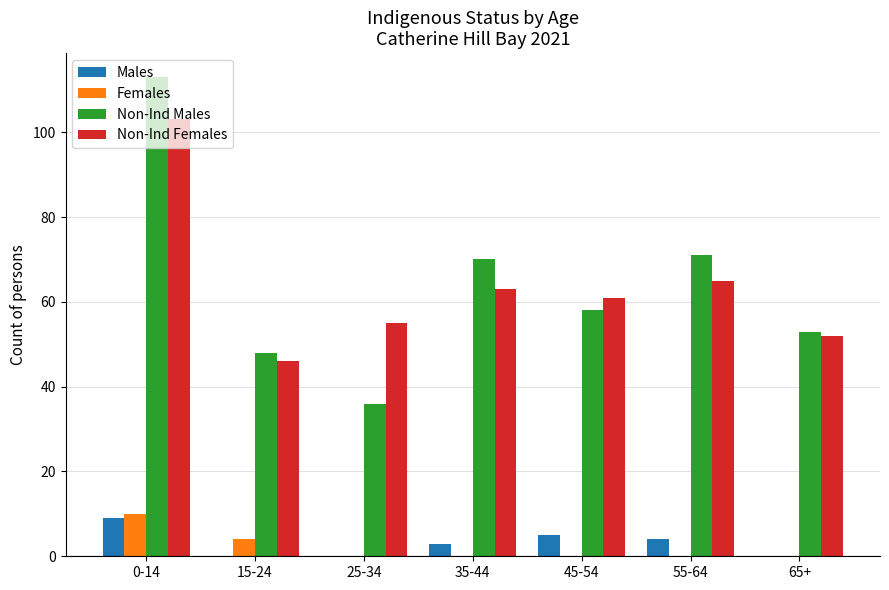

Reading left to right, what are all the values shown in this chart?

Males: 0-14=9	15-24=0	25-34=0	35-44=3	45-54=5	55-64=4	65+=0
Females: 0-14=10	15-24=4	25-34=0	35-44=0	45-54=0	55-64=0	65+=0
Non-Ind Males: 0-14=113	15-24=48	25-34=36	35-44=70	45-54=58	55-64=71	65+=53
Non-Ind Females: 0-14=103	15-24=46	25-34=55	35-44=63	45-54=61	55-64=65	65+=52